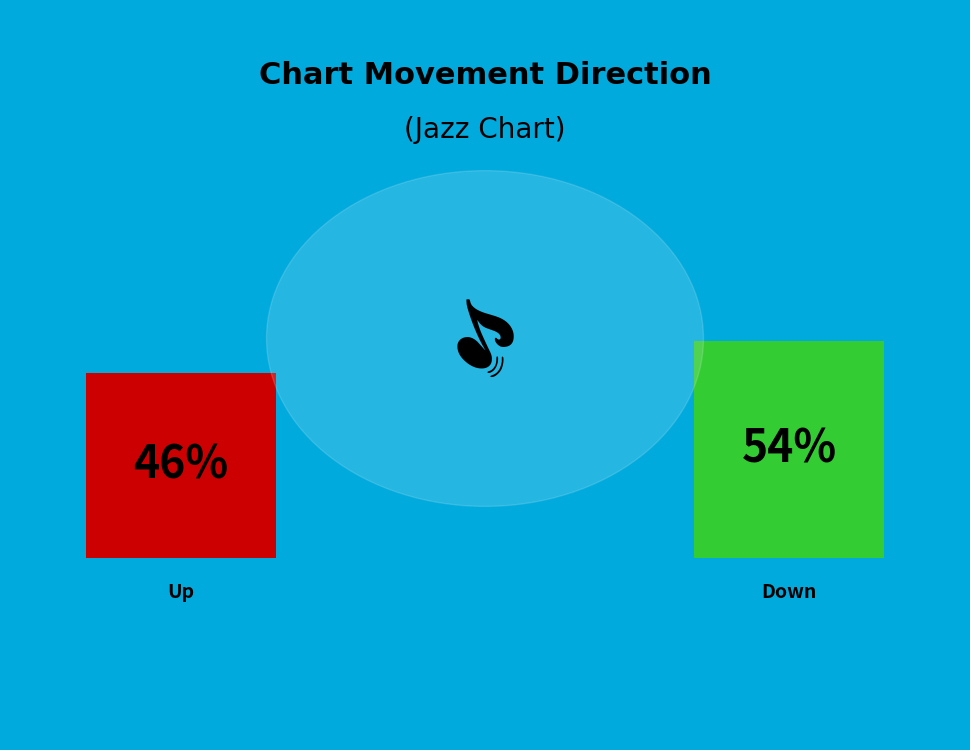

What portion of the pie excludes up?

54.0%